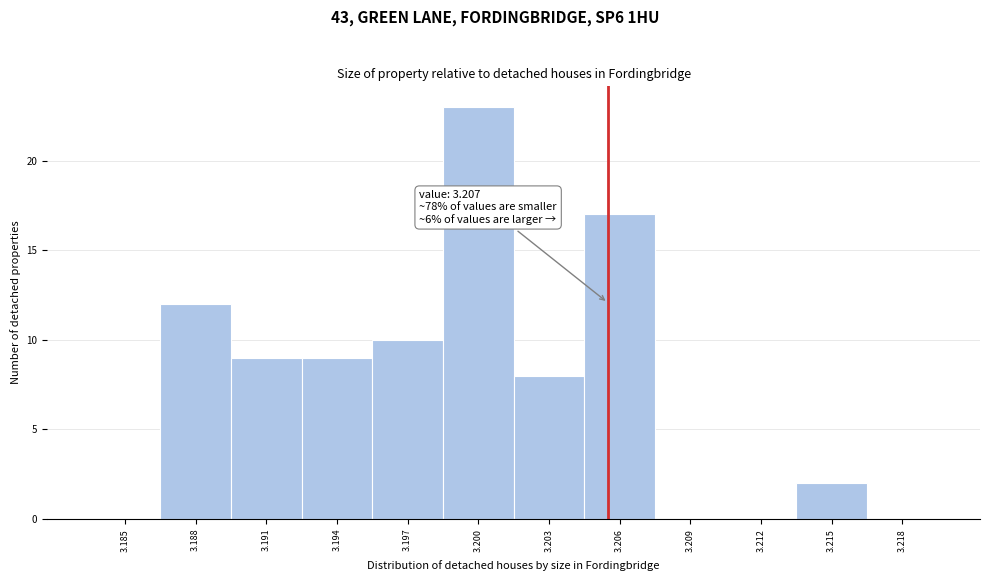

Reading left to right, transcribe all the data shown in this chart.

3.185=0	3.188=12	3.191=9	3.194=9	3.197=10	3.200=23	3.203=8	3.206=17	3.209=0	3.212=0	3.215=2	3.218=0